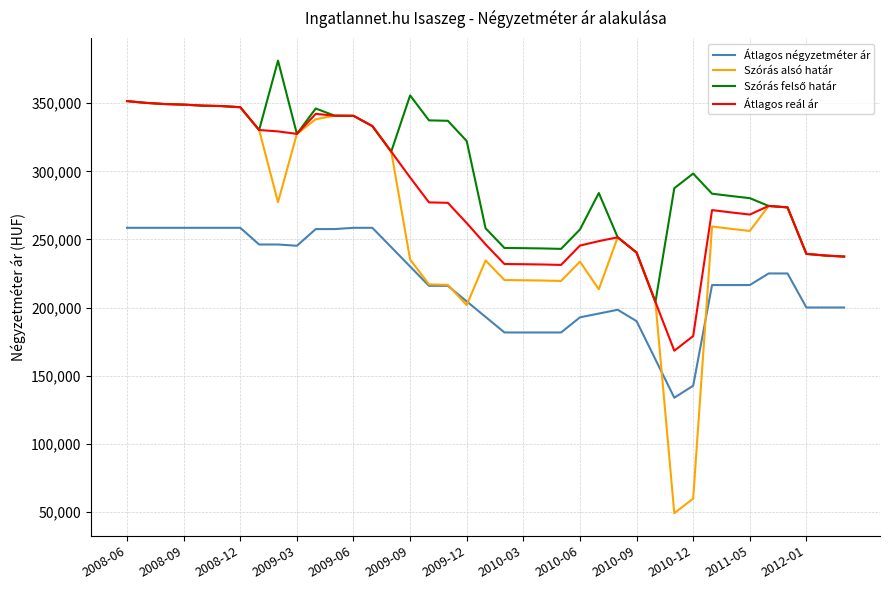

What is the minimum value shown in the chart?

48957